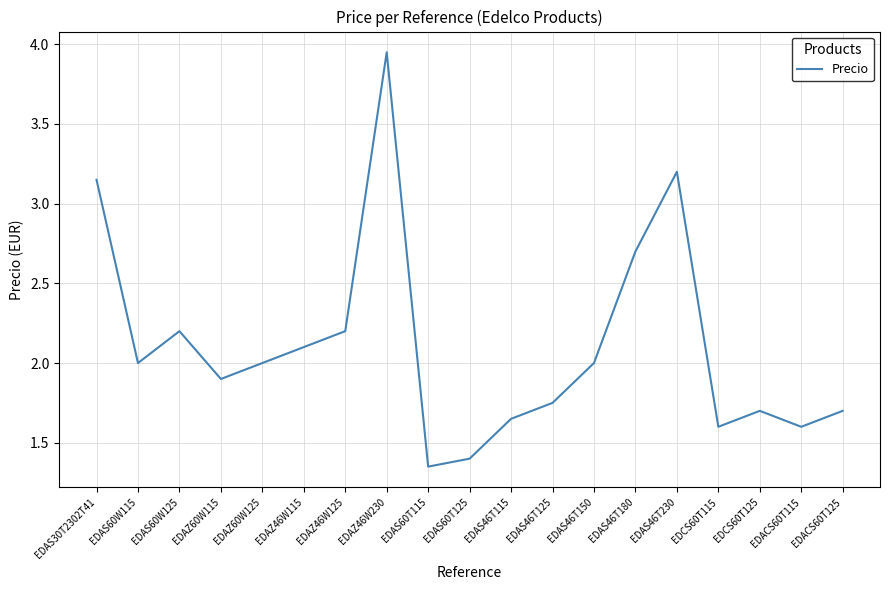

What is the difference between the maximum and minimum values?

2.6